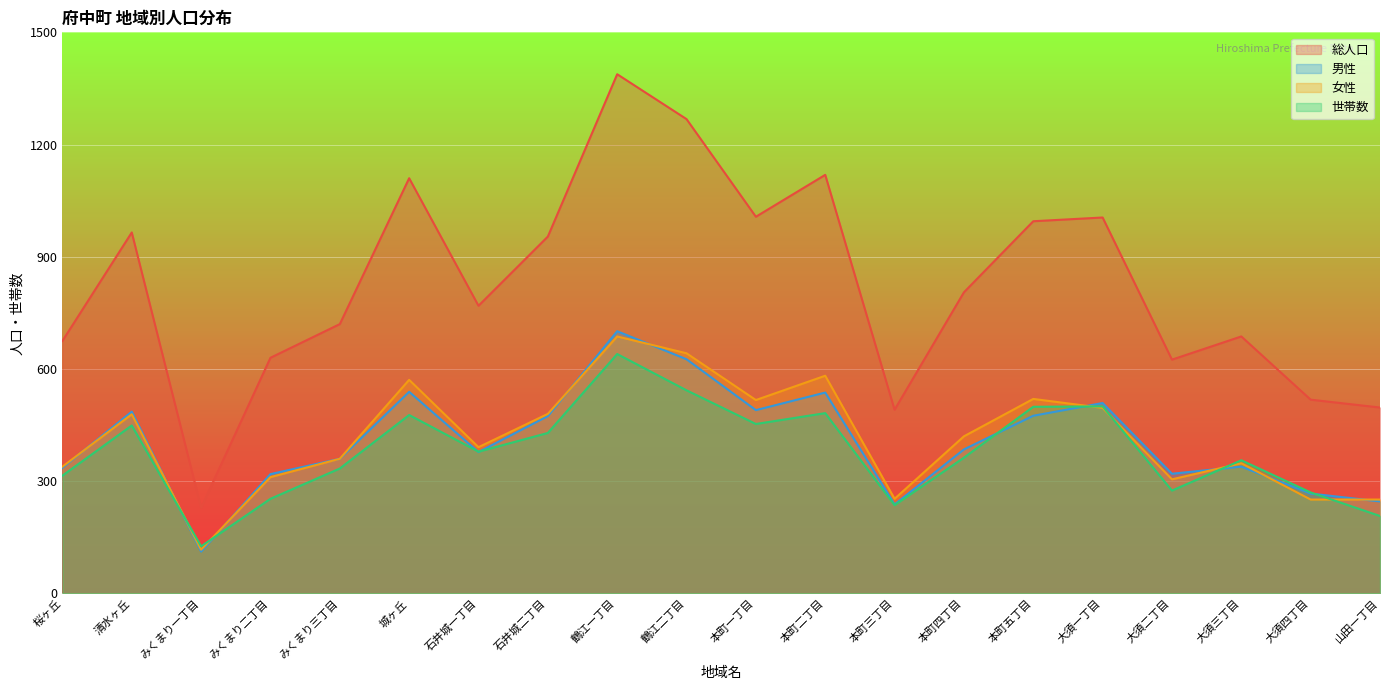

What position from the left is みくまり二丁目?

4